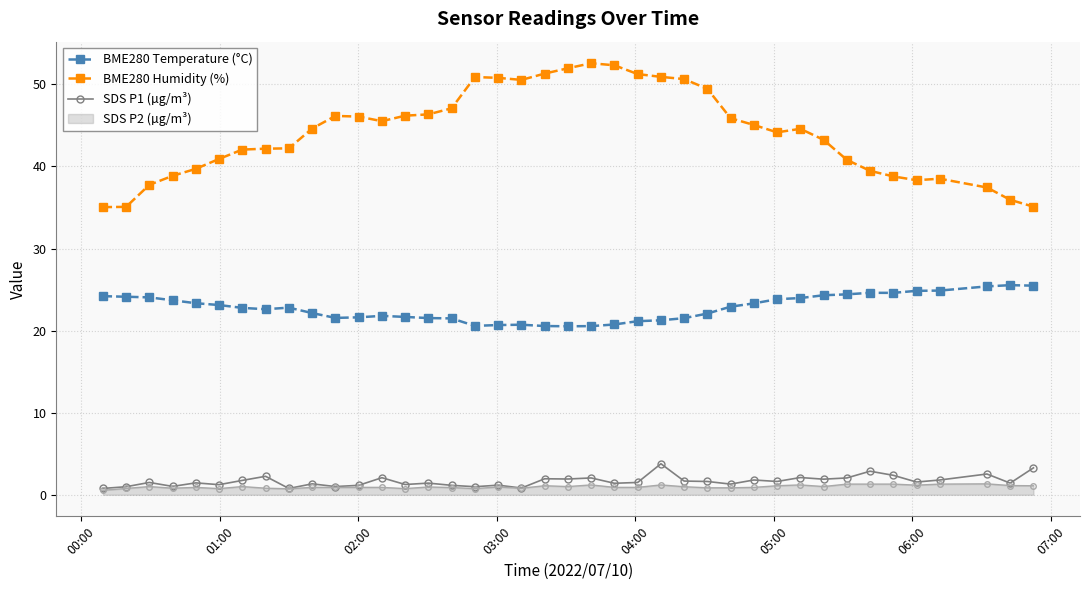

At how many categories does at least one series exceed 6?

40